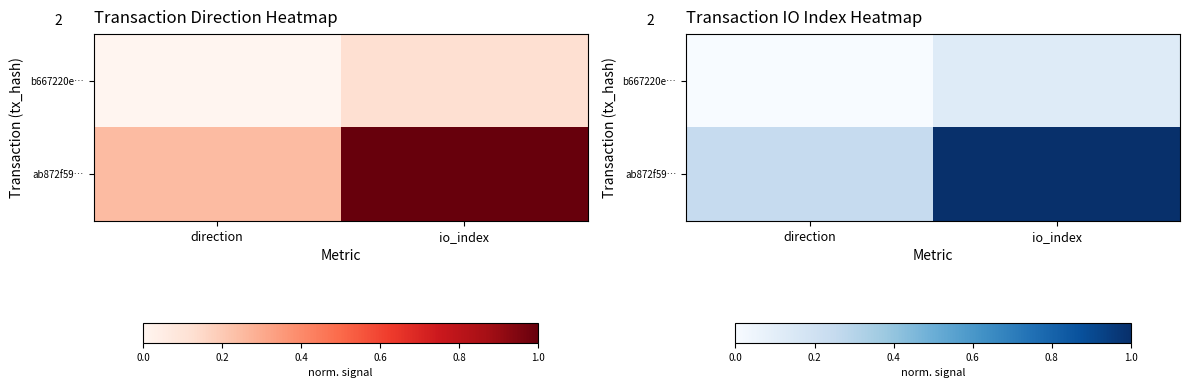

The value of ab872f59… at io_index is 0.4. True or false?

False